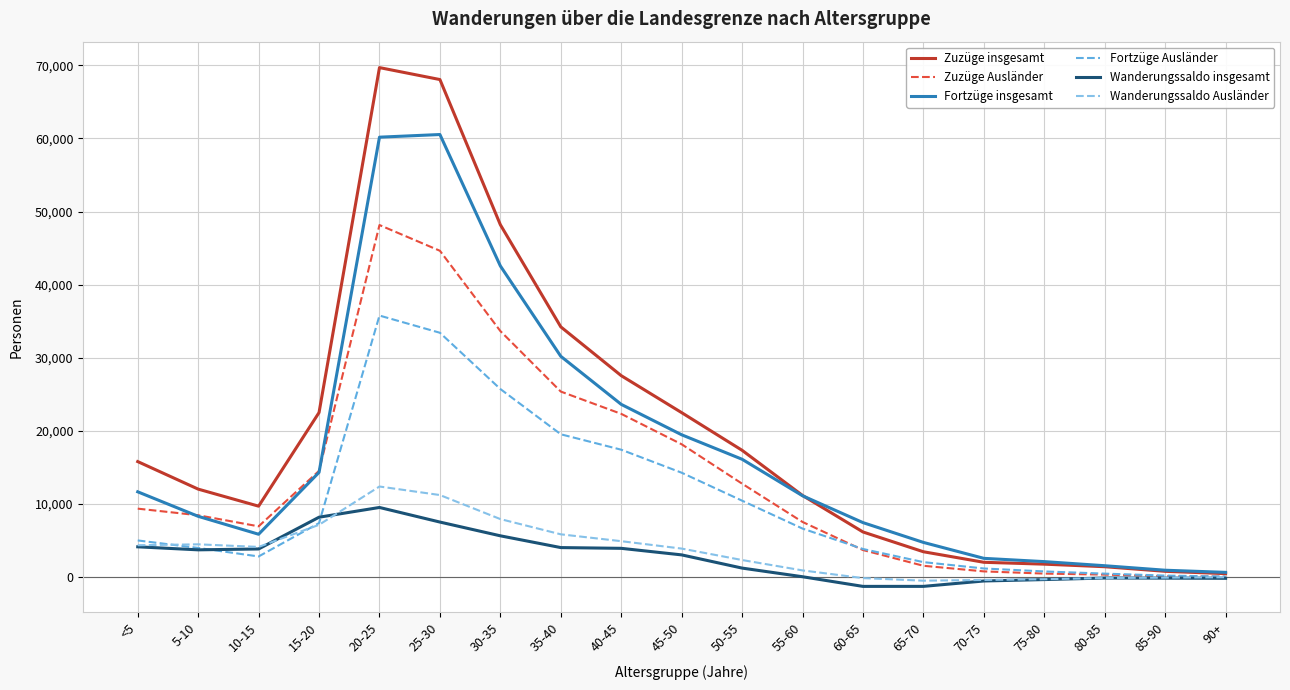

What is the highest value of the Fortzüge insgesamt series?

60538